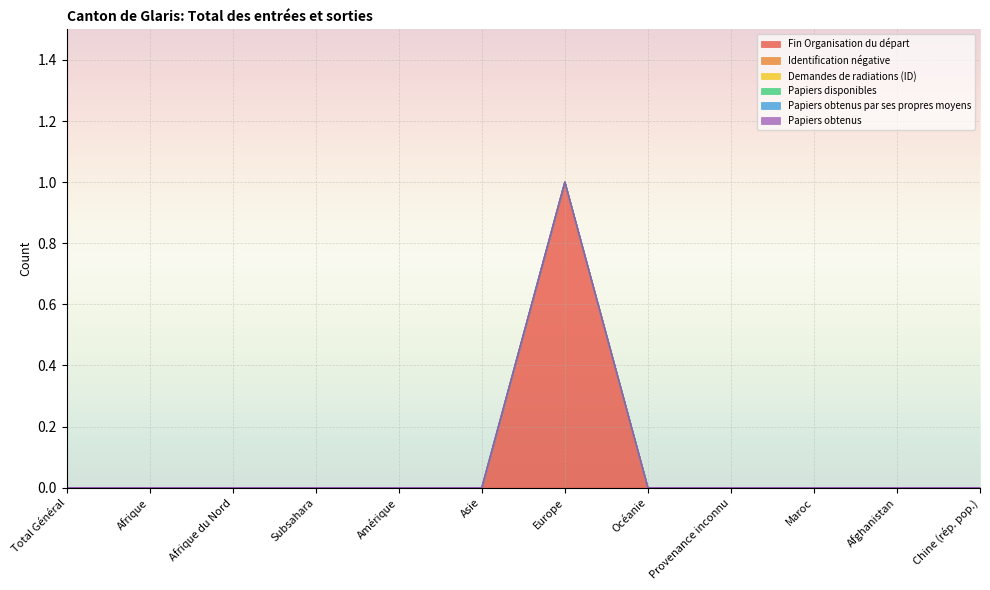

True or false: Identification négative and Demandes de radiations (ID) intersect in this chart.

False